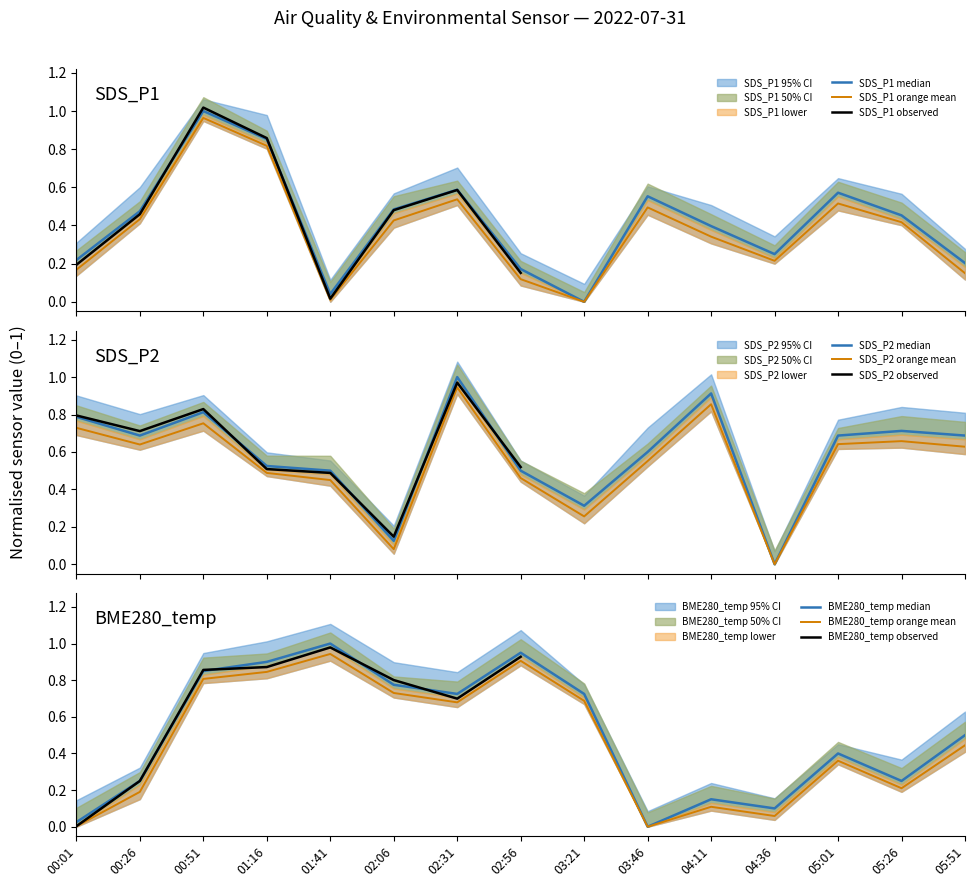

Which series has the widest spread of values?

SDS_P1